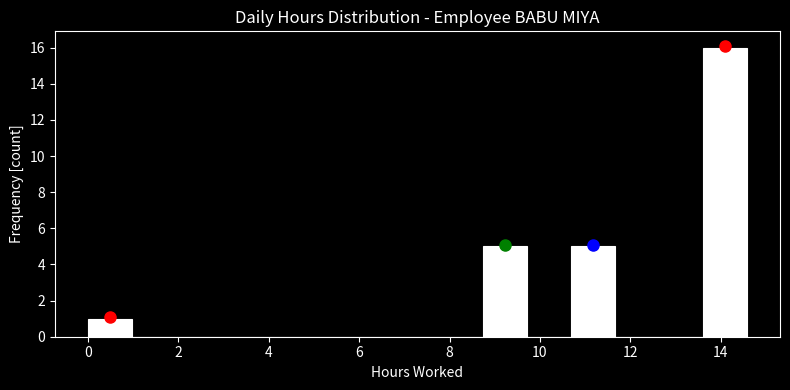

Which range on the x-axis has the tallest bar?

13.6 to 14.6